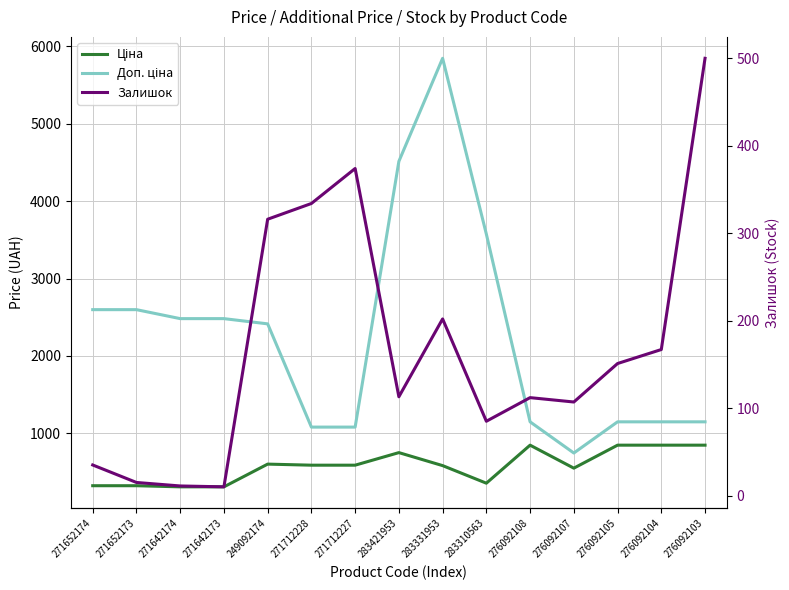

List the series in order of their peak value, highest first.

Доп. ціна, Ціна, Залишок